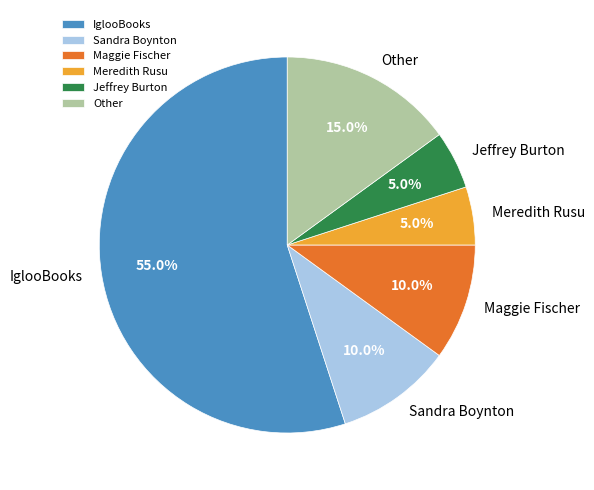

What is the largest slice in the pie chart?

IglooBooks